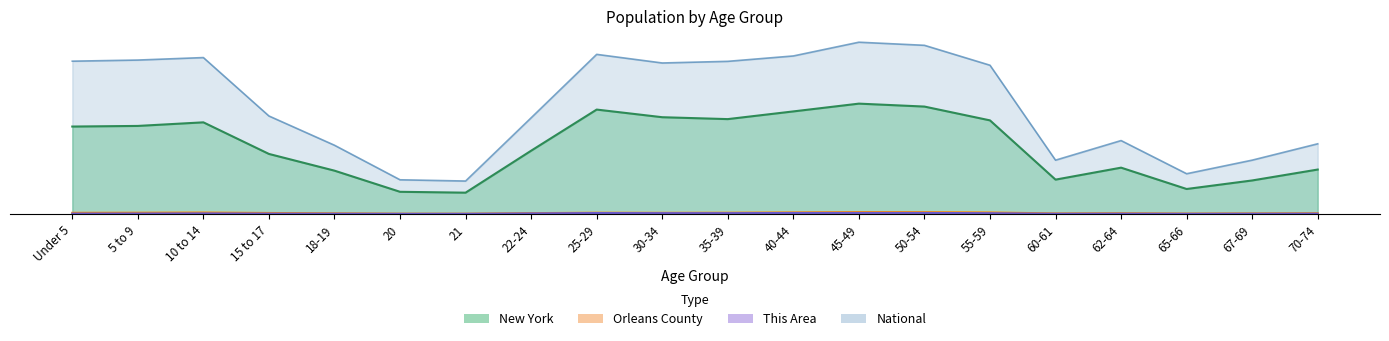

Where is the first local maximum for Orleans County?

10 to 14